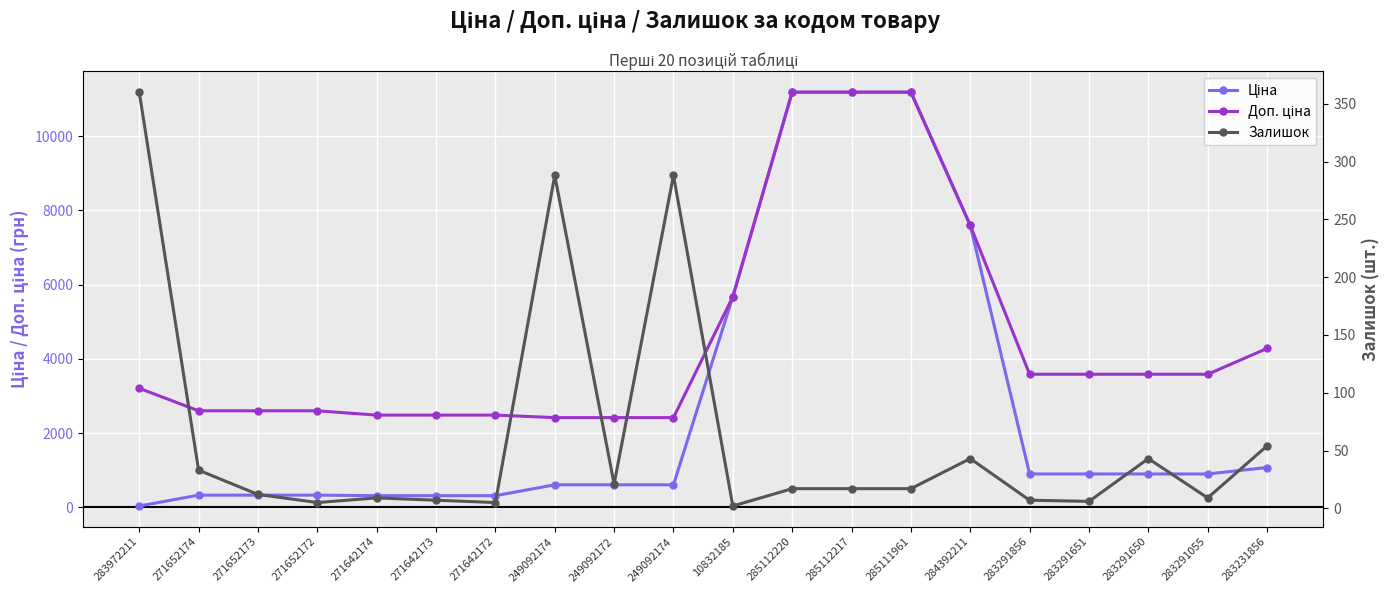

List the labels in order of Залишок value, largest first.

283972211, 249092174, 249092174, 283231856, 284392211, 283291650, 271652174, 249092172, 285112220, 285112217, 285111961, 271652173, 271642174, 283291055, 271642173, 283291856, 283291651, 271652172, 271642172, 10832185